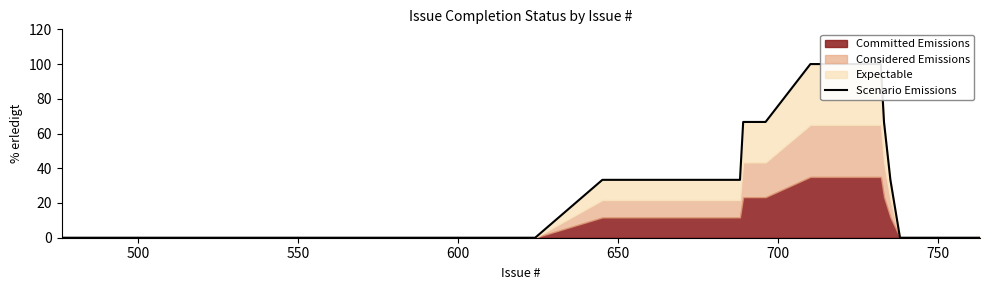

How many categories are shown in the chart?

30